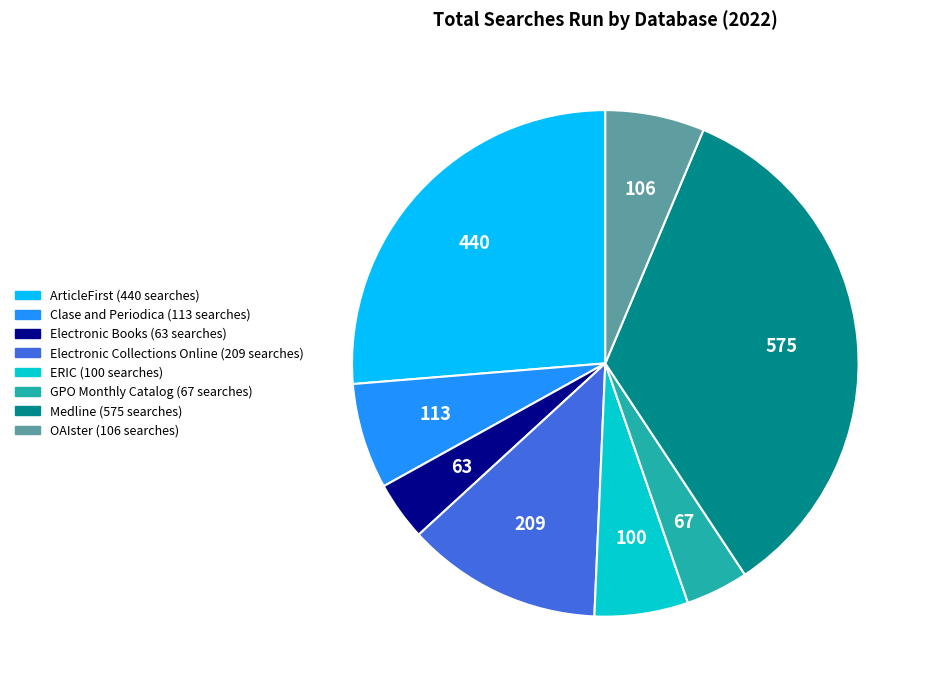

Is there a majority slice in this chart?

No